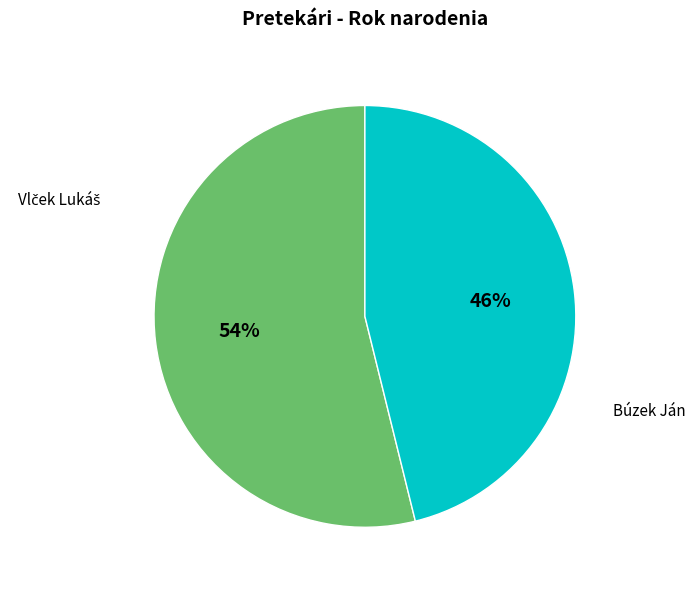

To the nearest percent, what is the average slice percentage?

50%